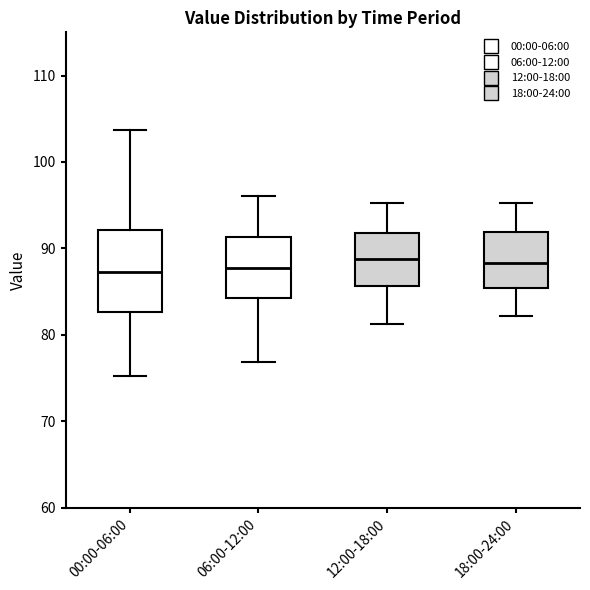

Where is the lower edge of the box for 18:00-24:00 on the y-axis? The values are not printed on the chart, so give them approximately, as read against the axis.

85